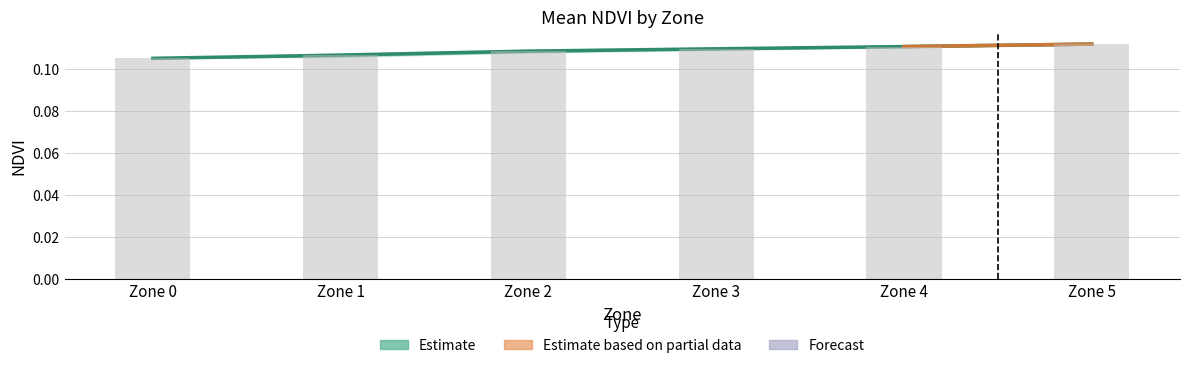

What is the sum of the values at Zone 1 and Zone 4?

0.2